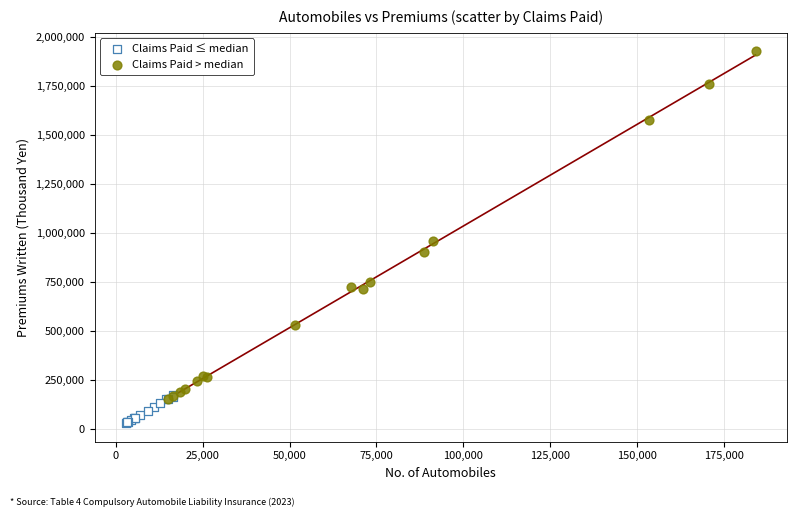

Which series has the widest spread of Y values?

Claims Paid > median